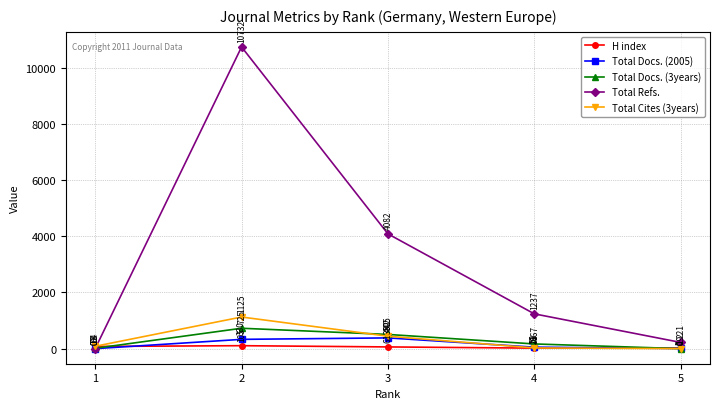

Is the value of H index at 2 greater than the value of Total Refs. at 1?

Yes